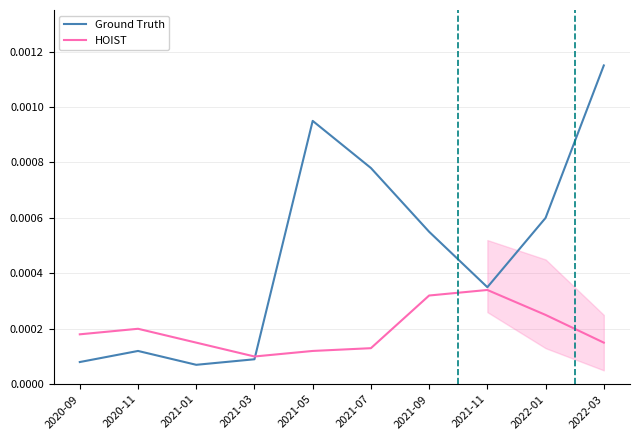

Is it true that HOIST equals 0.0 at 2021-07?

False